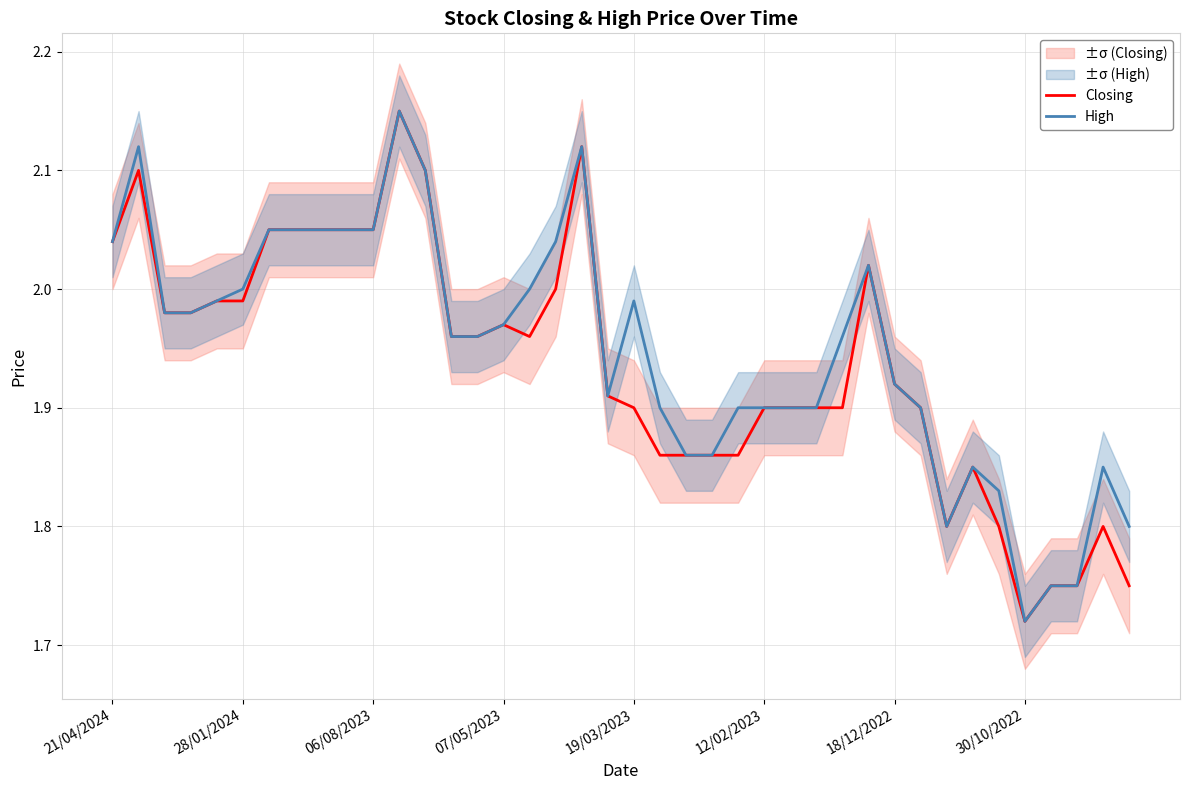

How many interior local valleys does the High series have?

3